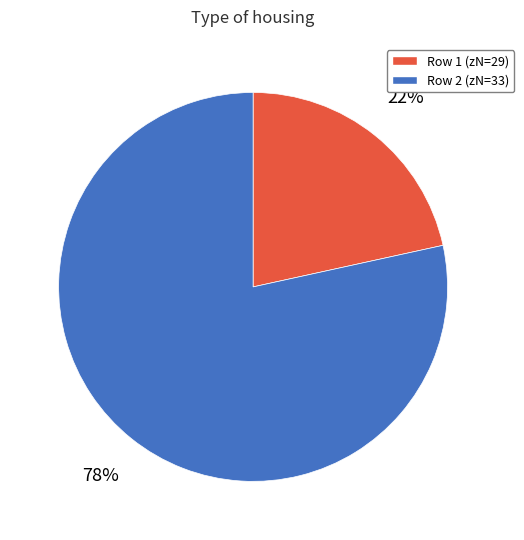

Is there a majority slice in this chart?

Yes